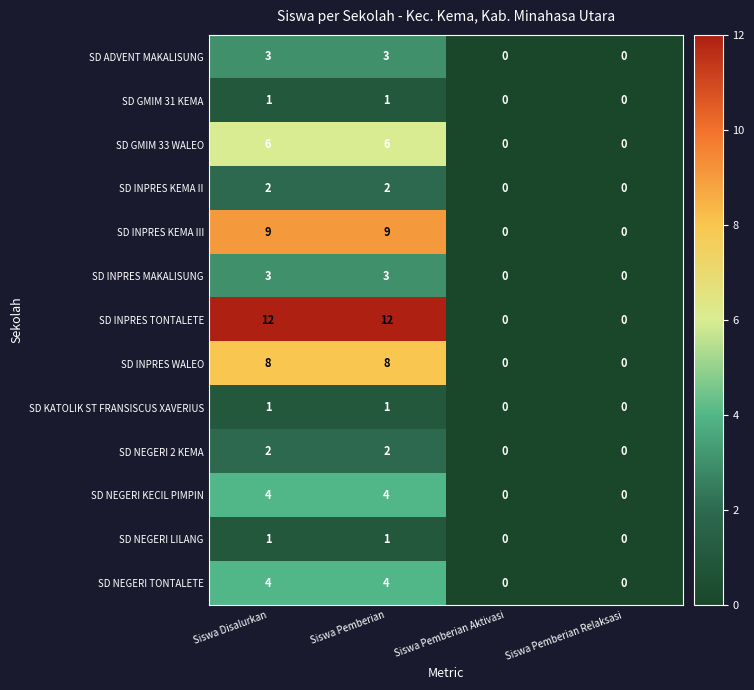

The SD INPRES KEMA III series shows 4 at Siswa Pemberian. True or false?

False